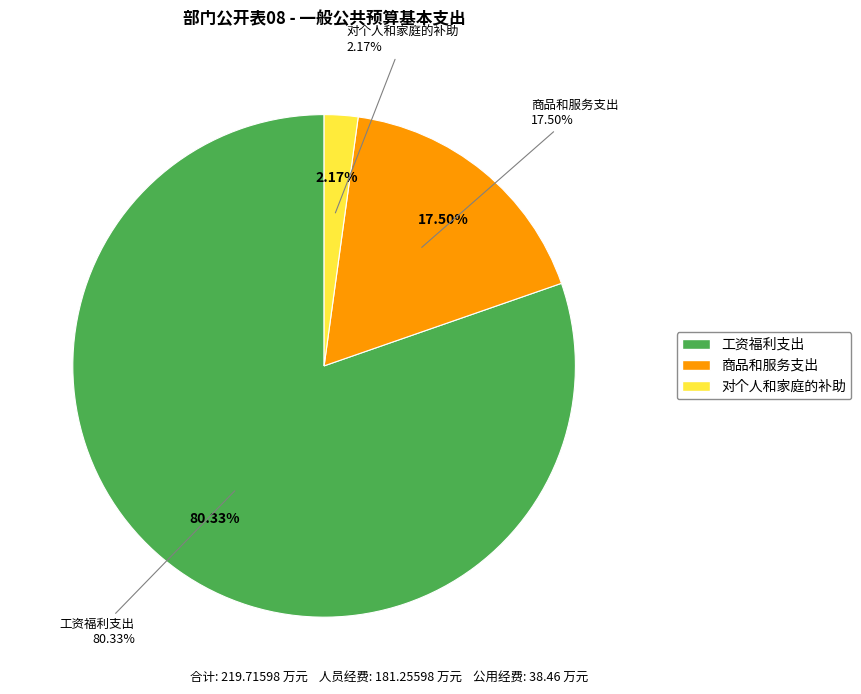

Which category has the biggest portion of the pie?

工资福利支出